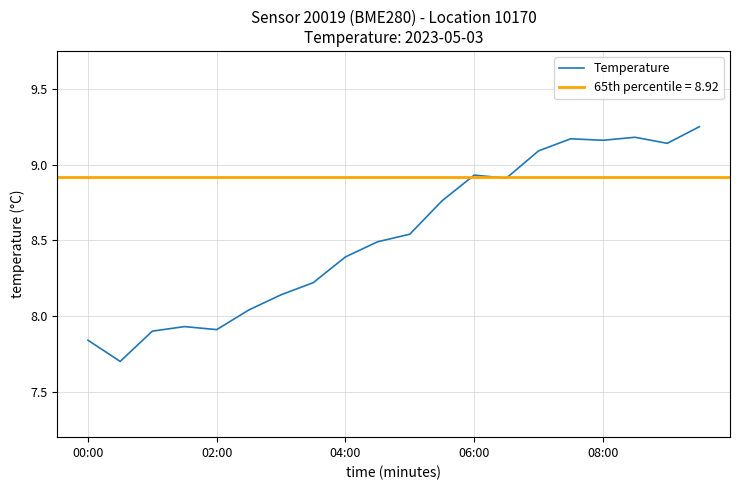

What is the value of the 2nd point from the left?

7.7